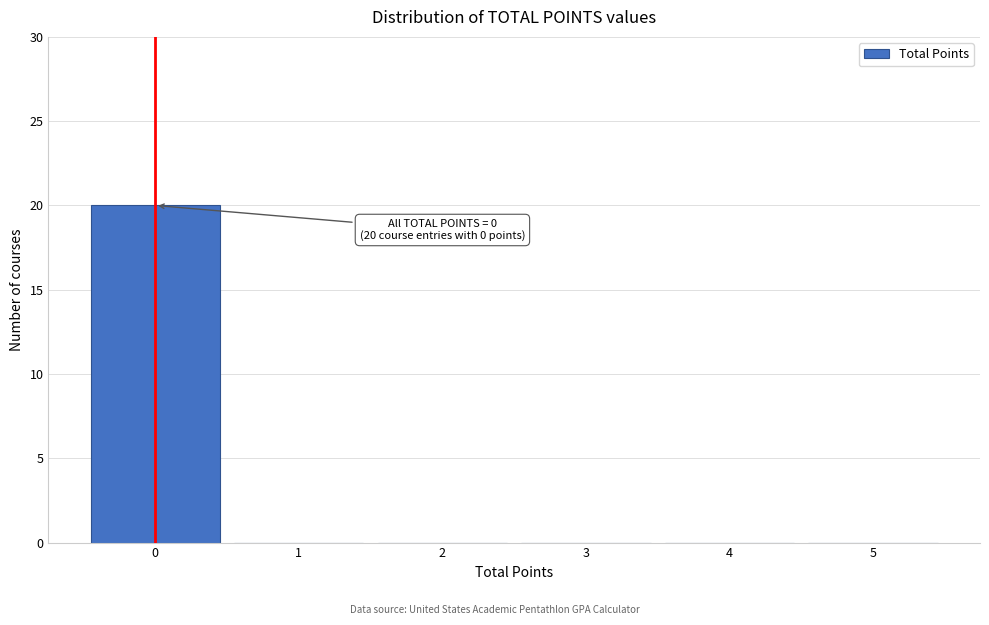

Which range on the x-axis has the tallest bar?

-0.5 to 0.5